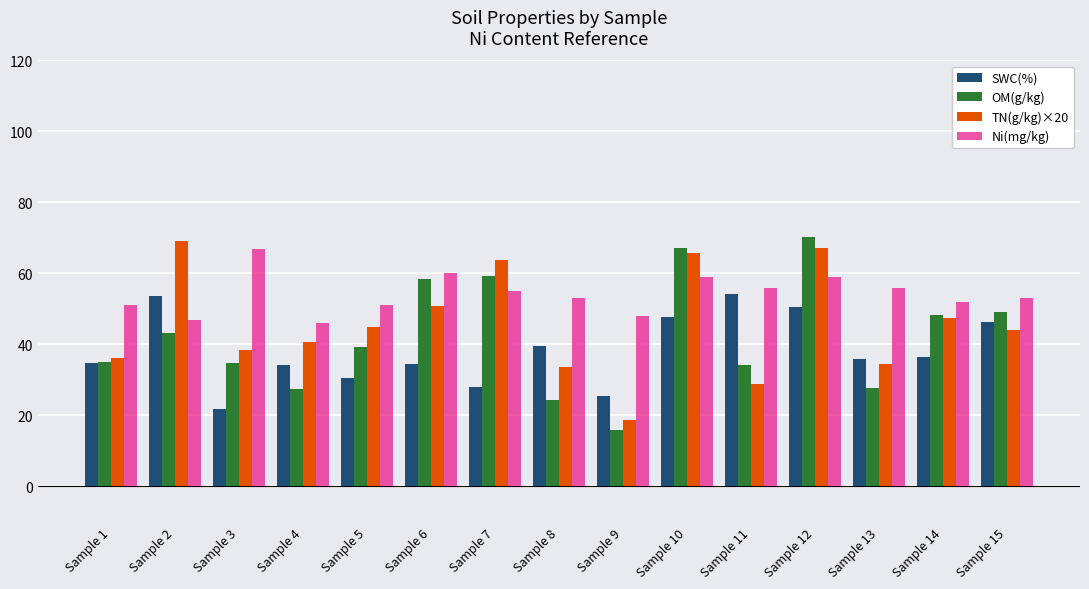

Rank the series by their maximum value, from lowest to highest.

SWC(%), Ni(mg/kg), TN(g/kg)×20, OM(g/kg)